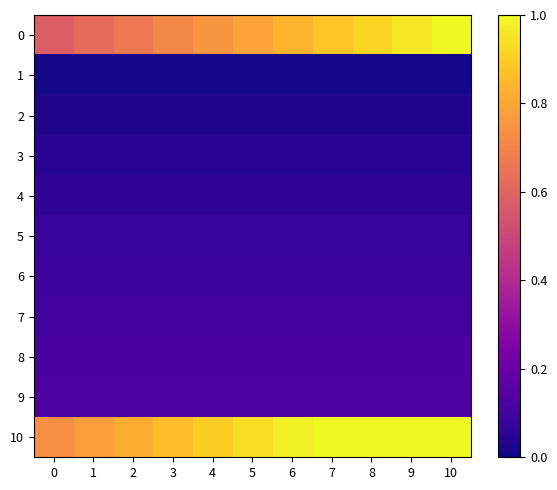

Which label corresponds to the largest value in the chart?

7